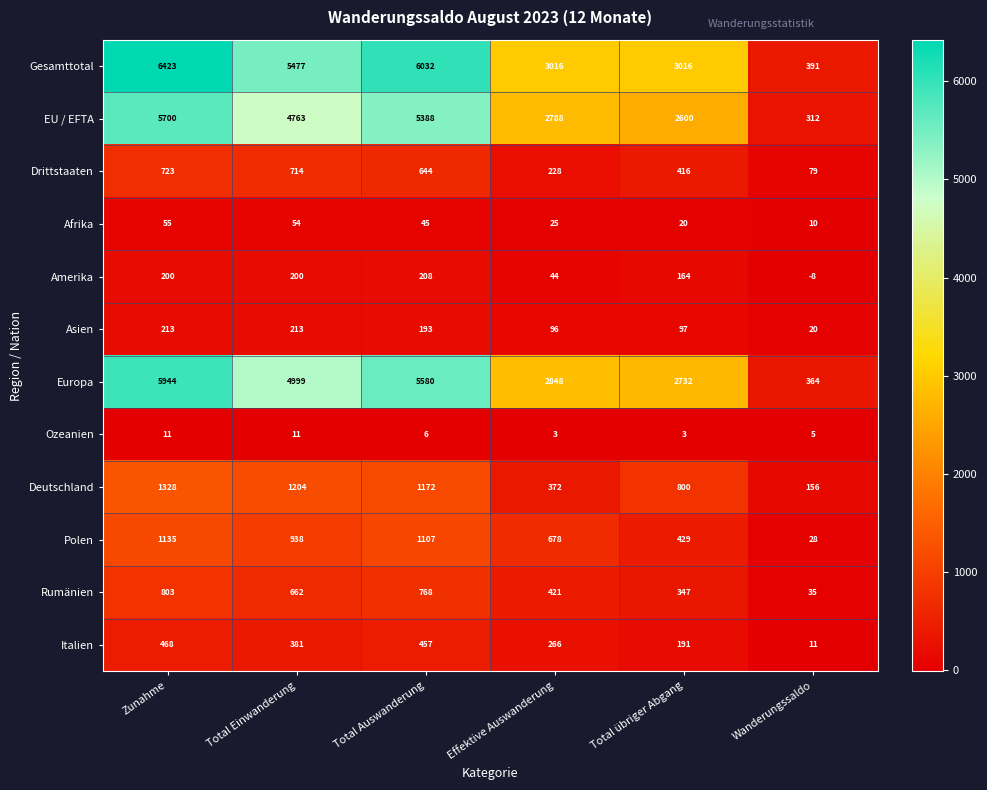

What is the sum of all Deutschland values?

5032